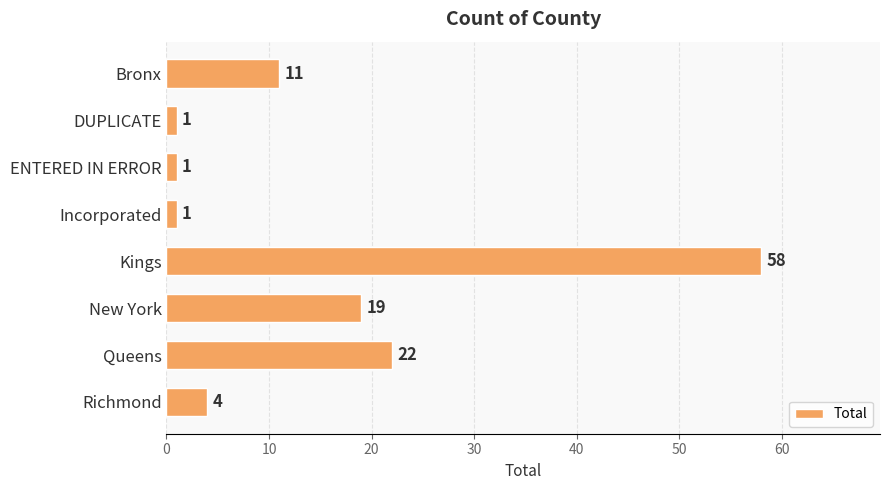

What is the sum of all values?

117